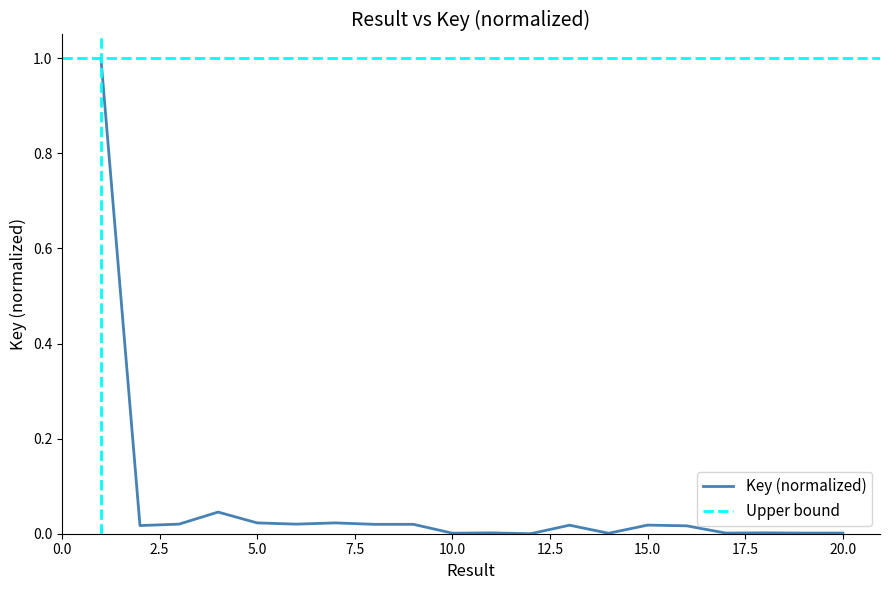

How many lines are shown in the chart?

1